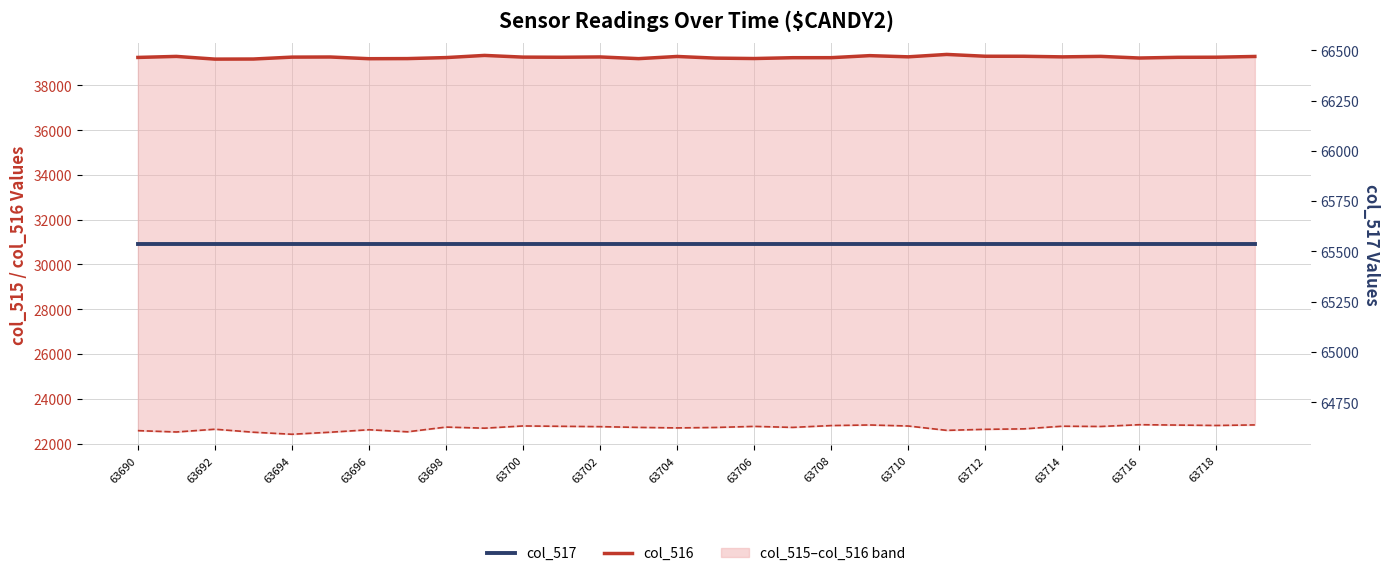

Reading right to left, transcribe all the data shown in this chart.

col_516: 39293	39260	39255	39224	39297	39275	39302	39303	39384	39277	39330	39239	39238	39201	39219	39293	39196	39272	39258	39264	39340	39243	39198	39193	39269	39264	39179	39175	39296	39250
col_515: 22832	22807	22825	22841	22762	22774	22655	22635	22589	22783	22829	22803	22721	22766	22718	22698	22721	22754	22770	22785	22686	22735	22524	22616	22506	22414	22505	22639	22516	22576
col_517: 65535	65535	65535	65535	65535	65535	65535	65535	65535	65535	65535	65535	65535	65535	65535	65535	65535	65535	65535	65535	65535	65535	65535	65535	65535	65535	65535	65535	65535	65535